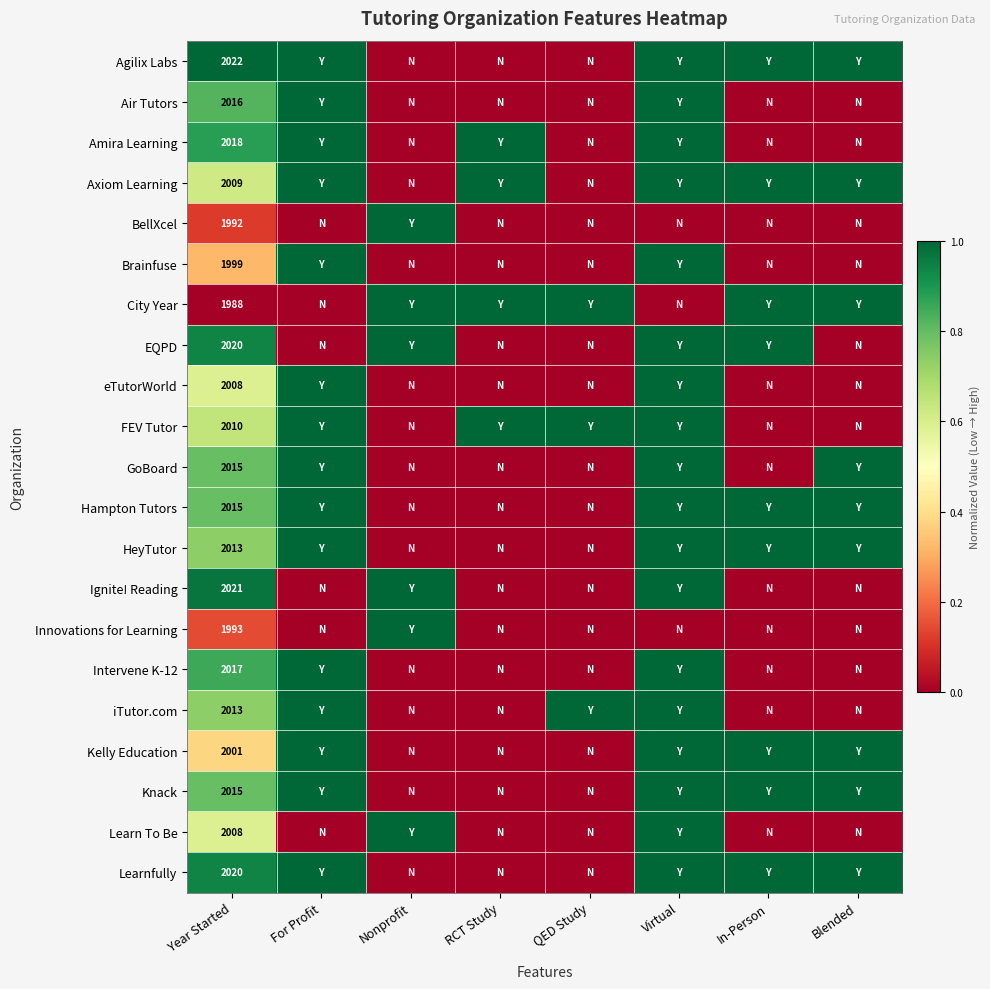

True or false: Knack has a value of 3416 at Year Started.

False